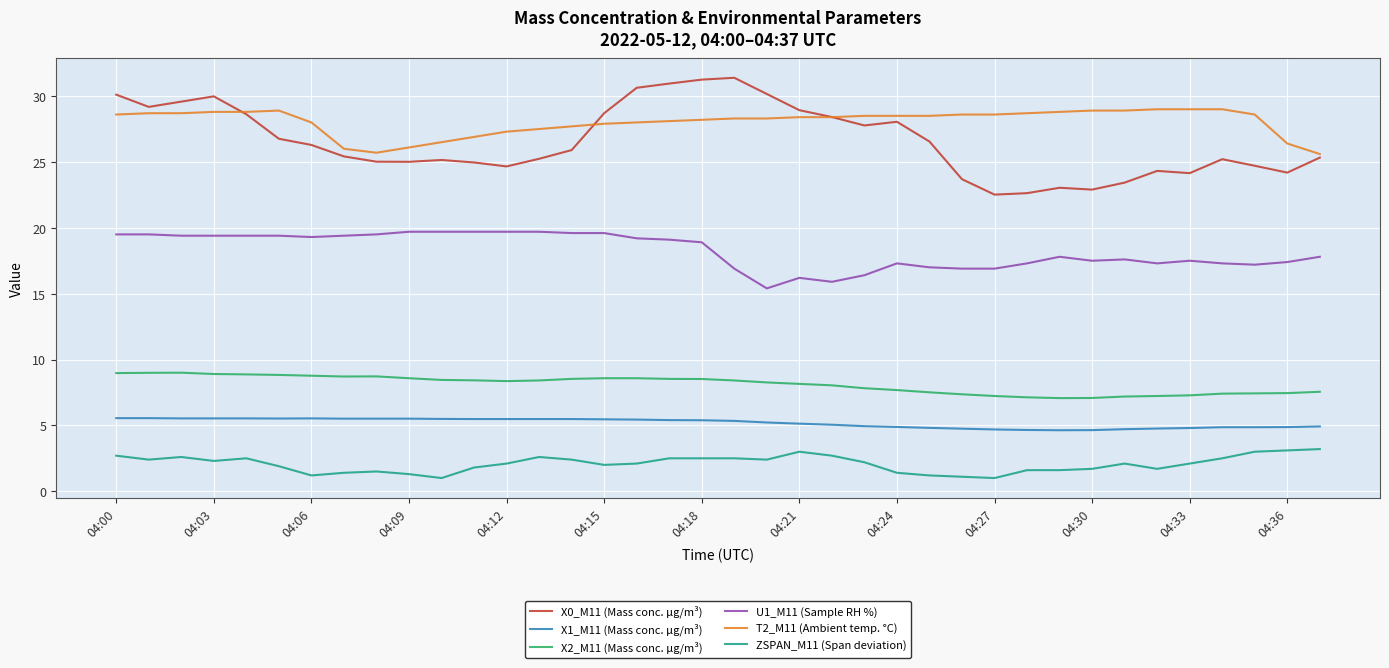

What is the maximum value shown in the chart?

31.4